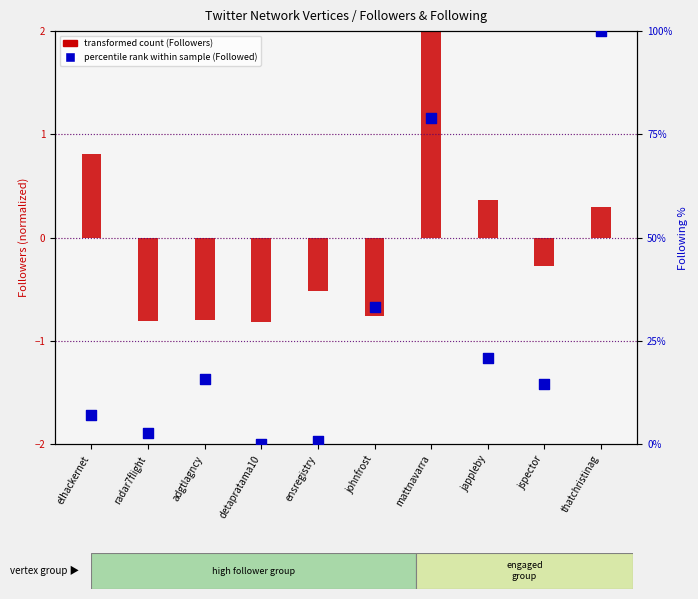

What are all the series names shown in the legend?

transformed count (Followers), percentile rank within sample (Followed)